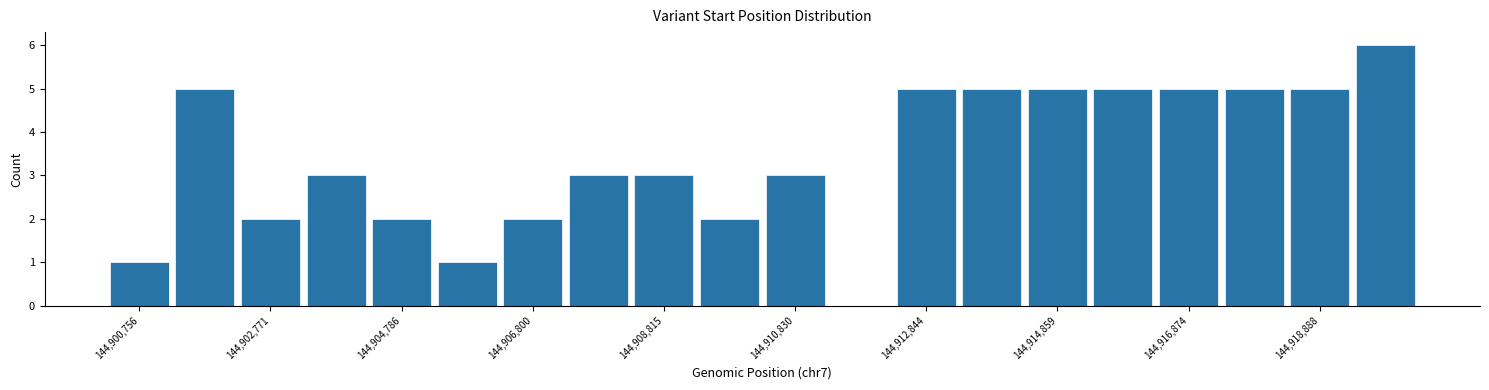

Read against the x-axis, roughly where is the centre of the tallest bar?

144920000